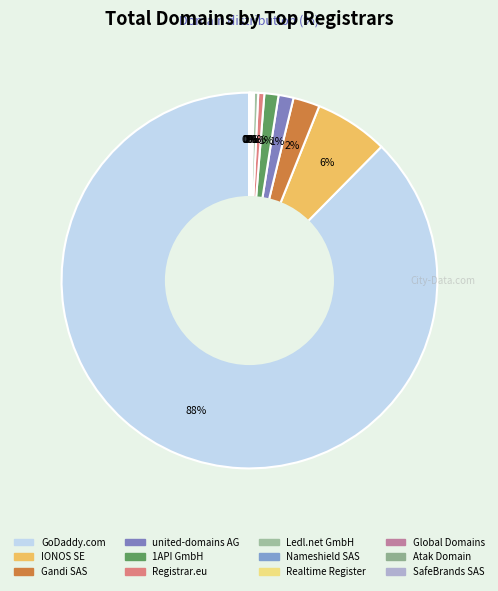

How many slices are in this pie chart?

12